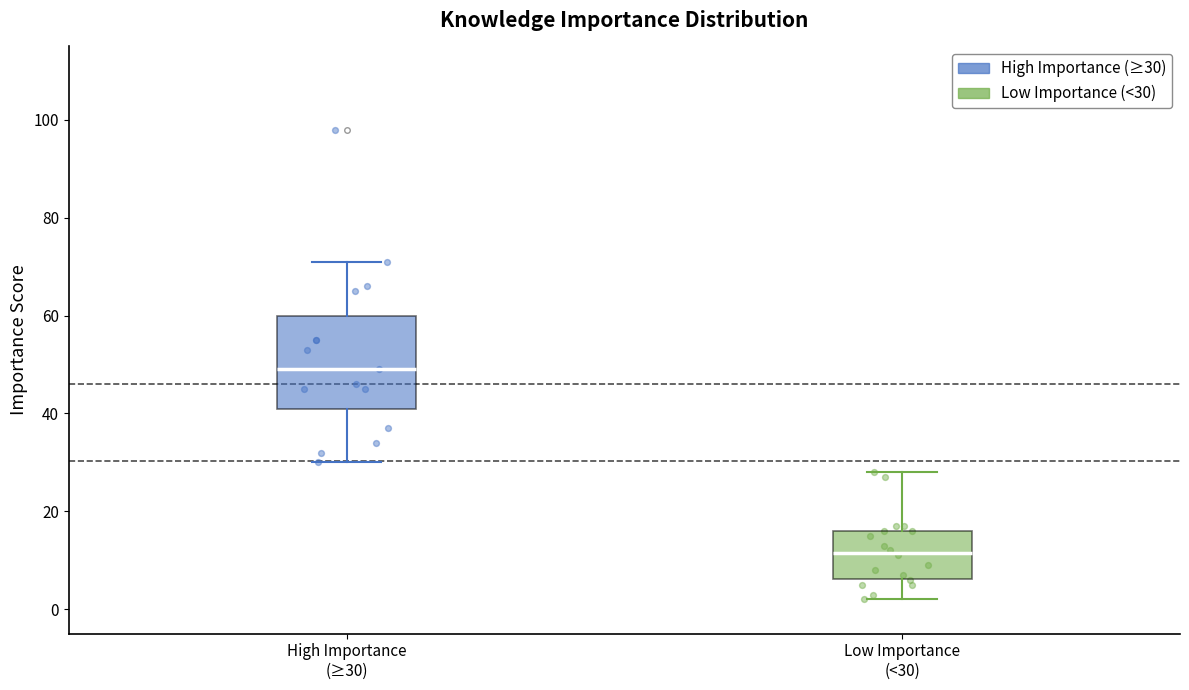

Which box's median line is the lowest?

Low Importance (<30)